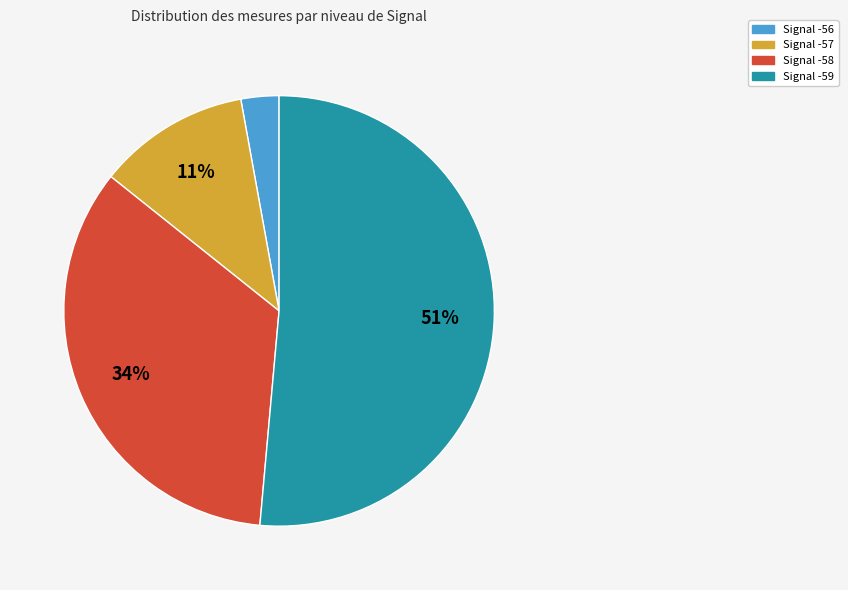

Does any single category account for the majority?

Yes